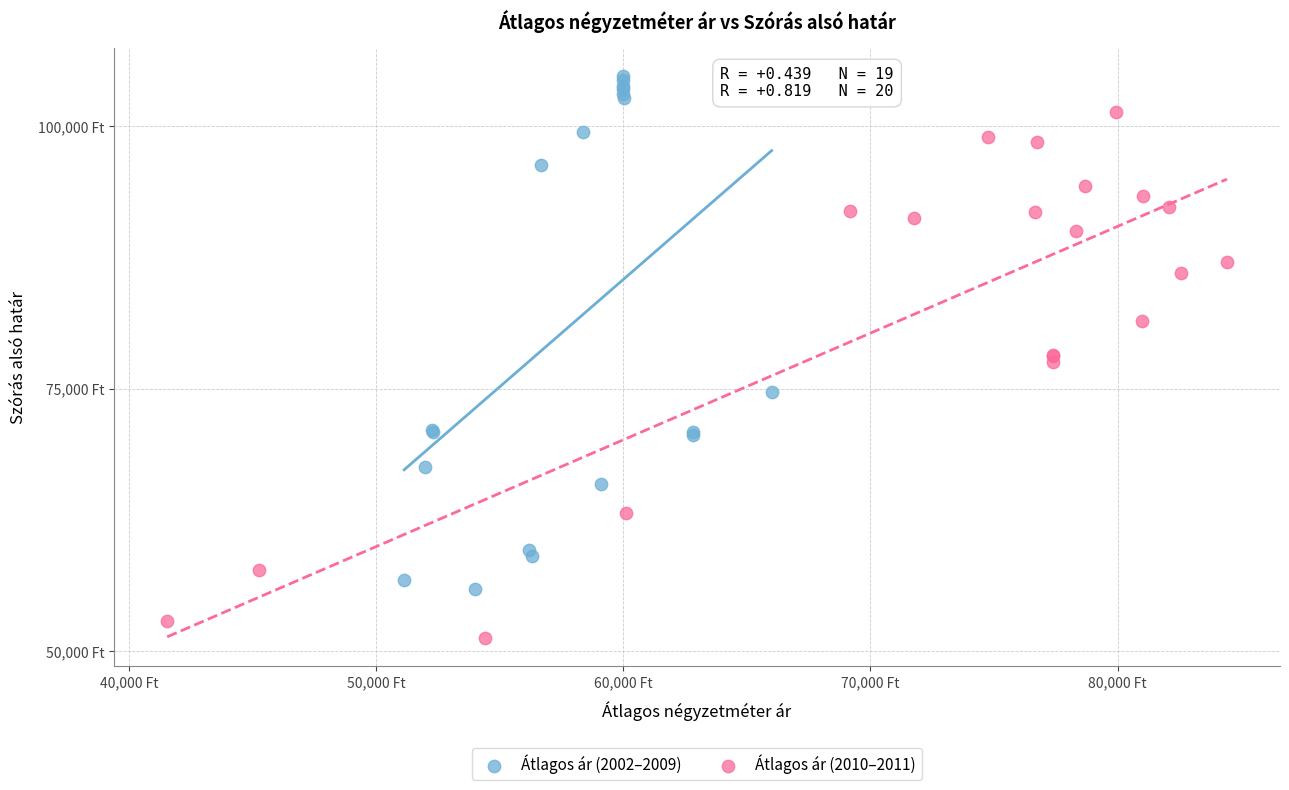

Which series reaches the maximum Y coordinate?

Átlagos ár (2002–2009)